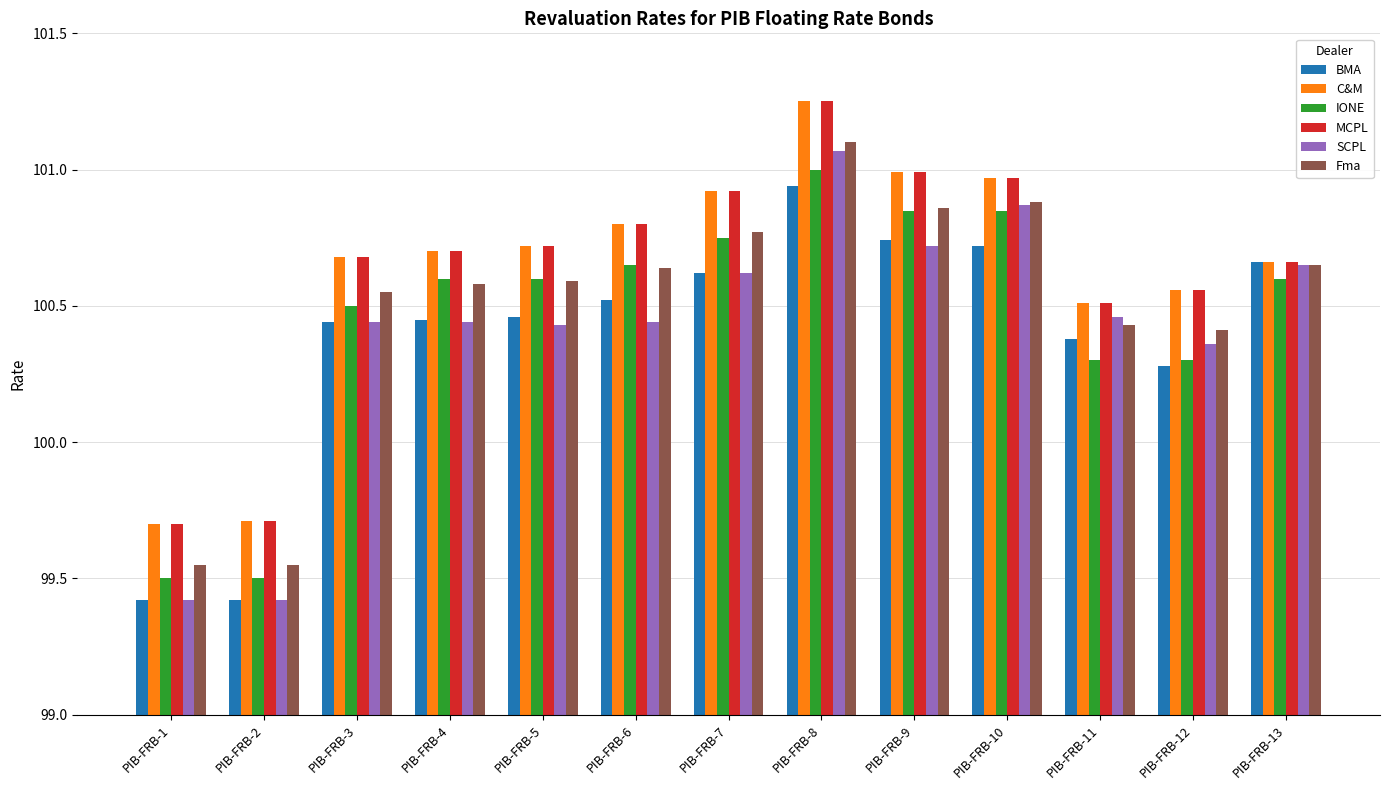

How many bars are there in each group?

6